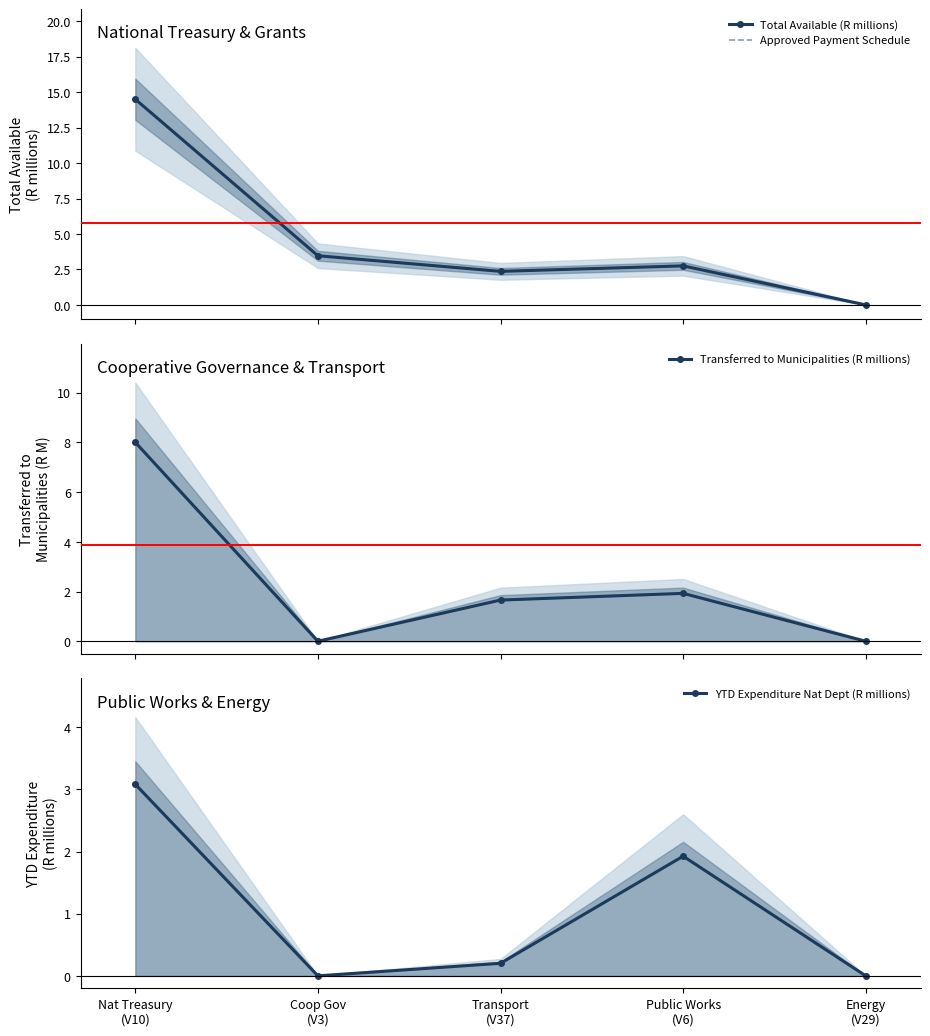

How many lines are shown in the chart?

4